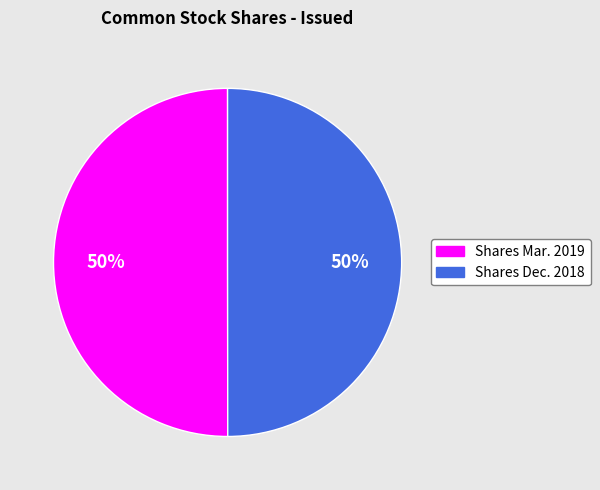

To the nearest percent, what is the average slice percentage?

50%